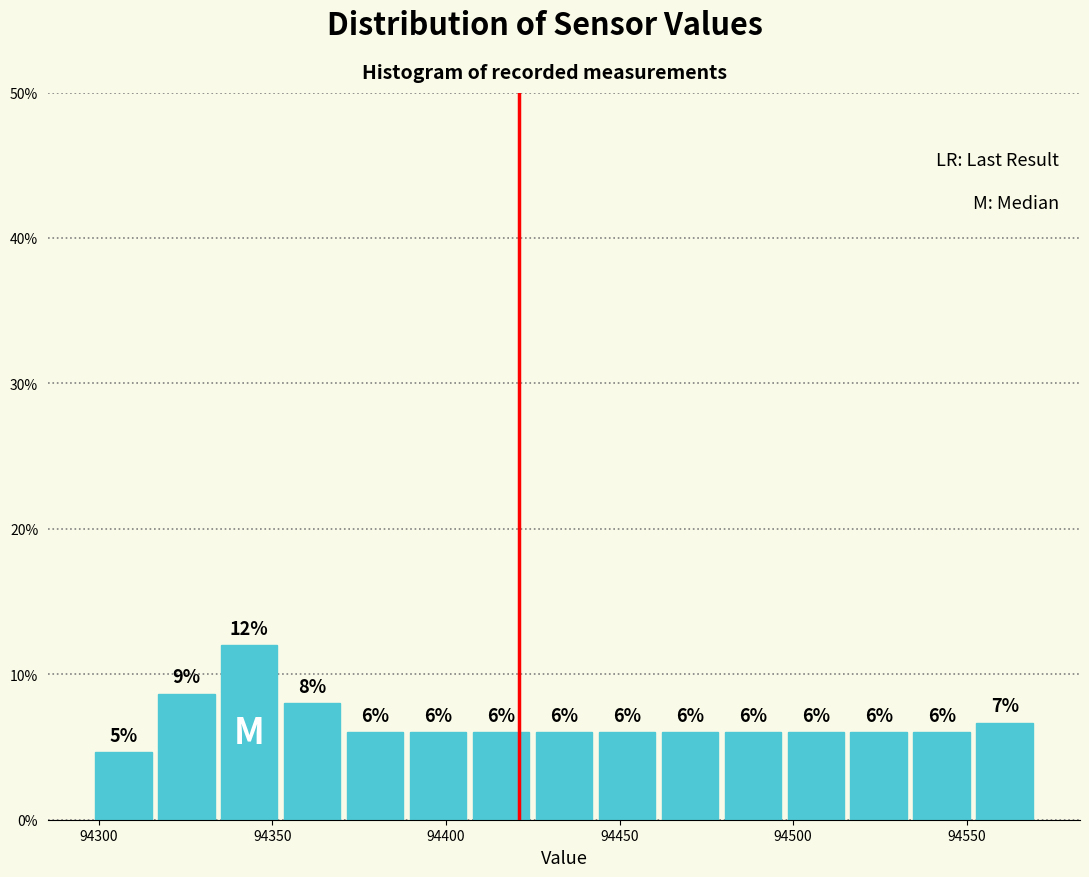

Around what value on the x-axis is the tallest bar? Give the approximate position of its centre, as read against the axis.

94345